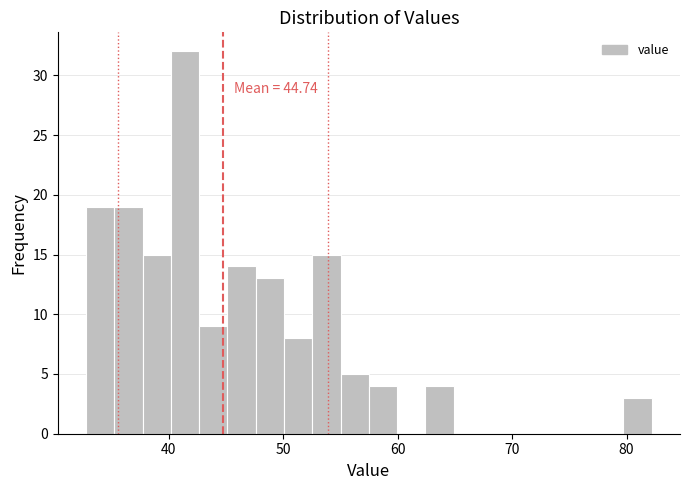

Around what value on the x-axis is the tallest bar? Give the approximate position of its centre, as read against the axis.

41